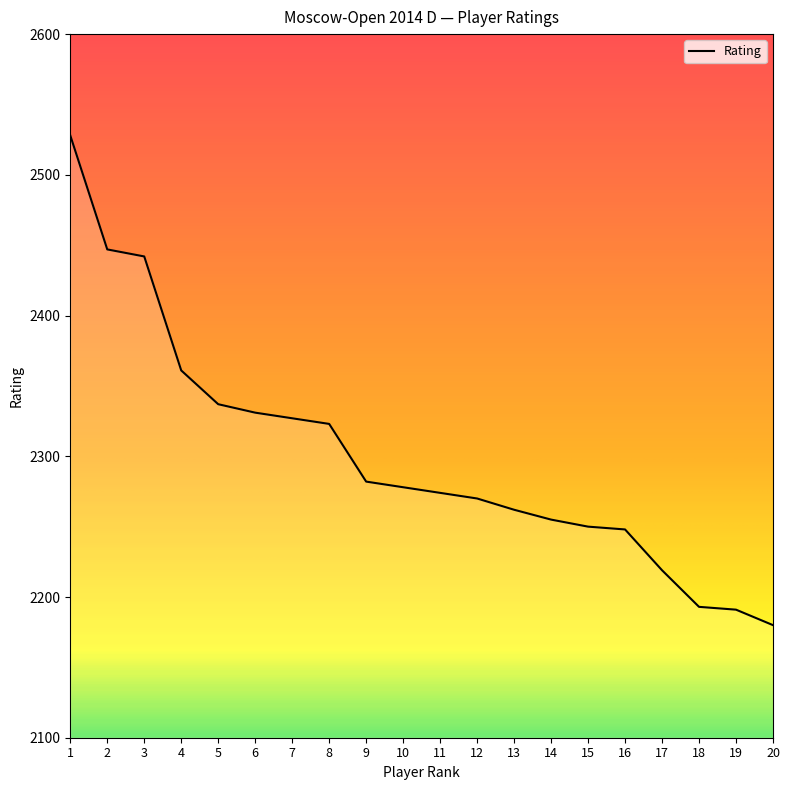

Where is the data nearest to the value 2354?

4